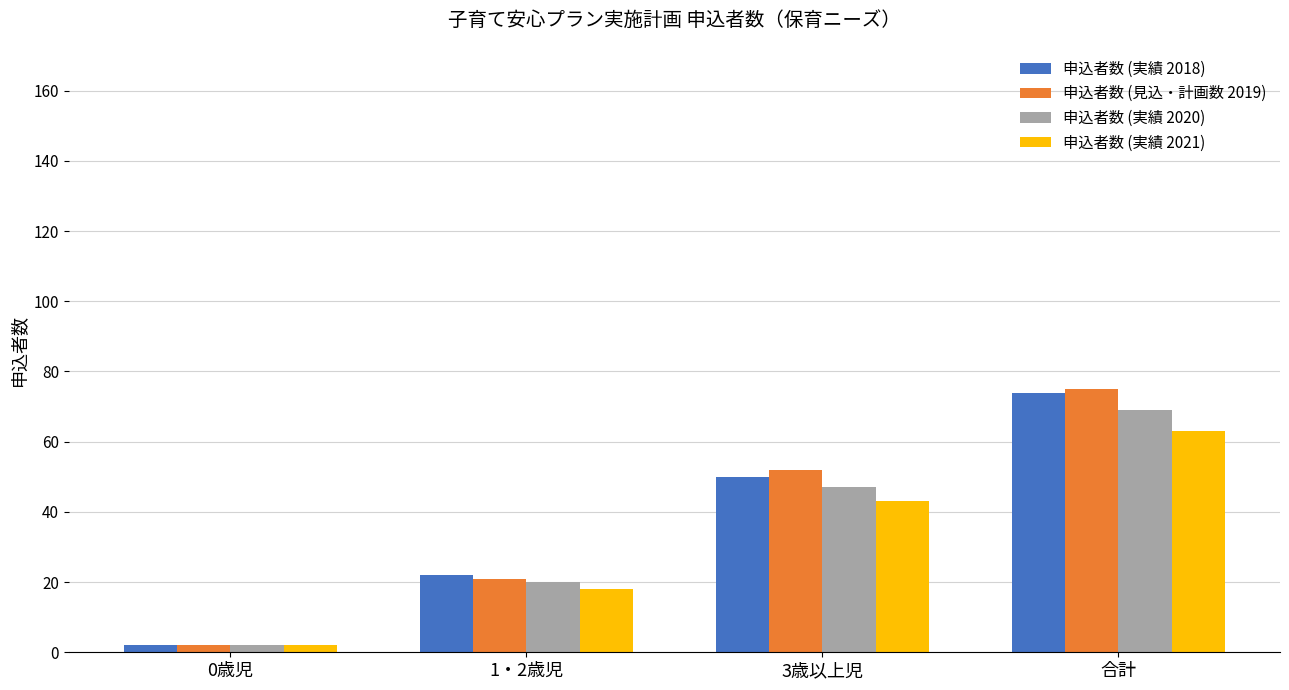

What is the sum of the 申込者数 (実績 2021) values at 0歳児 and 3歳以上児?

45